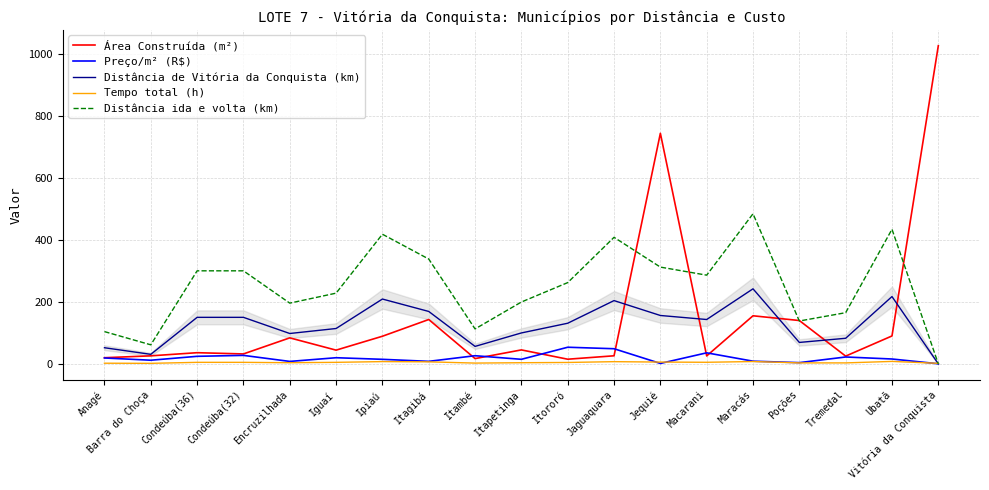

How many distinct data groups are displayed?

5